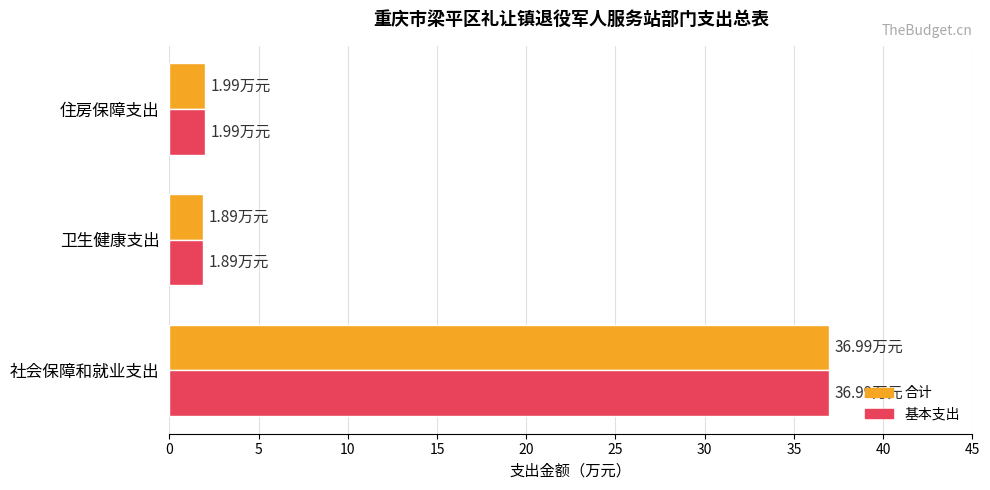

What is the difference between the maximum and second lowest values in the 合计 series?

35.0